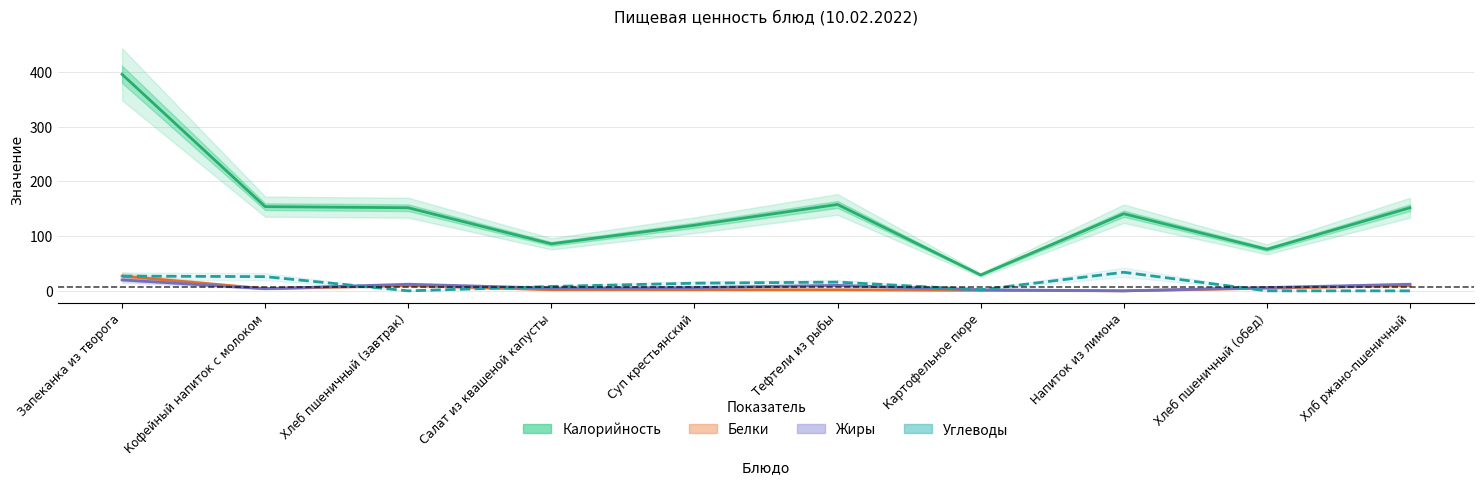

What is the total value across all series at Хлеб пшеничный (обед)?

87